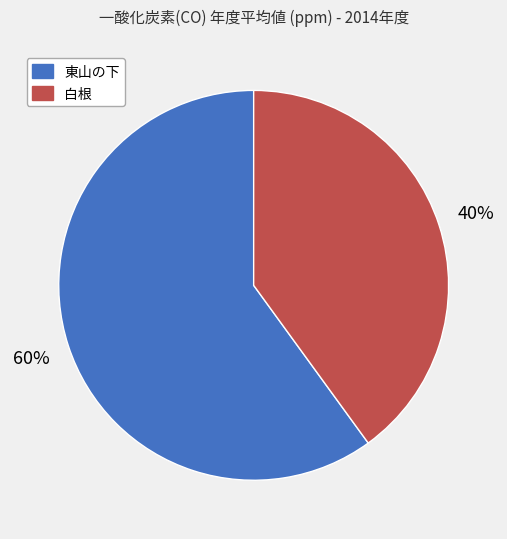

Rank the categories by value from lowest to highest.

白根, 東山の下